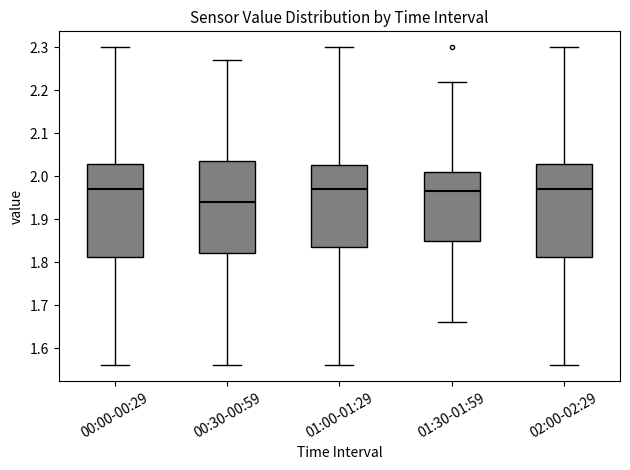

Reading left to right, read every box against the y-axis: the position of its median line, the range the box covers, and the ends of its whiskers. The values are not printed on the chart, so give them approximately, as read against the axis.

00:00-00:29: median 1.97, box 1.81 to 2.03, whiskers 1.56 to 2.30
00:30-00:59: median 1.94, box 1.82 to 2.04, whiskers 1.56 to 2.27
01:00-01:29: median 1.97, box 1.84 to 2.03, whiskers 1.56 to 2.30
01:30-01:59: median 1.97, box 1.85 to 2.01, whiskers 1.66 to 2.22
02:00-02:29: median 1.97, box 1.81 to 2.03, whiskers 1.56 to 2.30